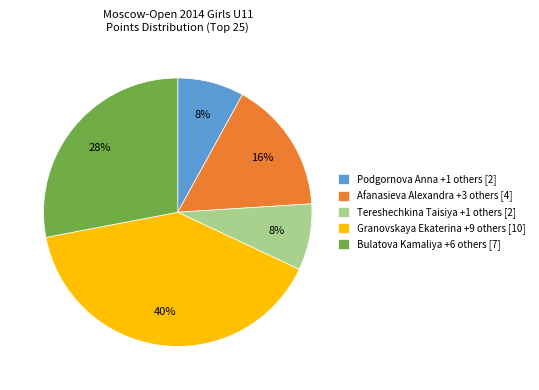

What percentage is the Bulatova Kamaliya +6 others [7] slice, to the nearest percent?

28%